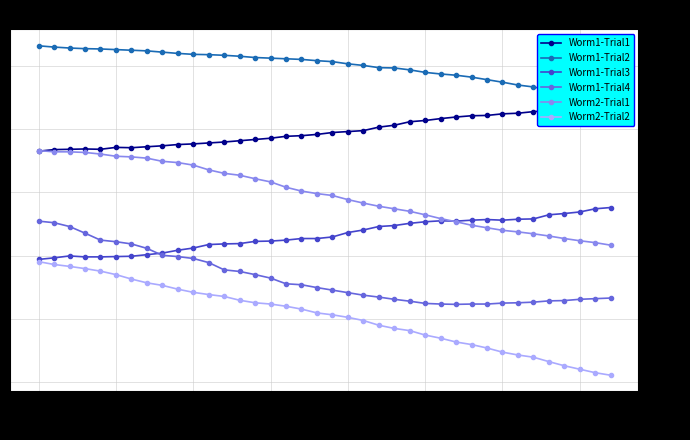

What is the greatest value displayed?

6.6